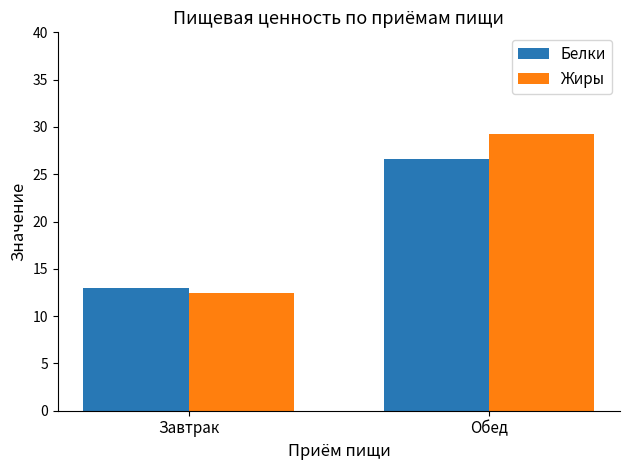

What is the spread (max minus min) of values at Обед?

2.6